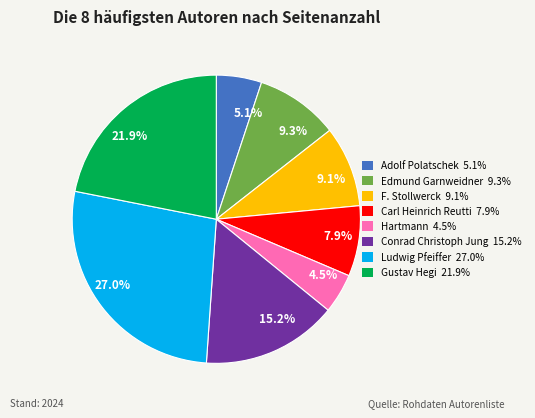

Combined, what portion of the pie is Carl Heinrich Reutti and Gustav Hegi?

29.8%